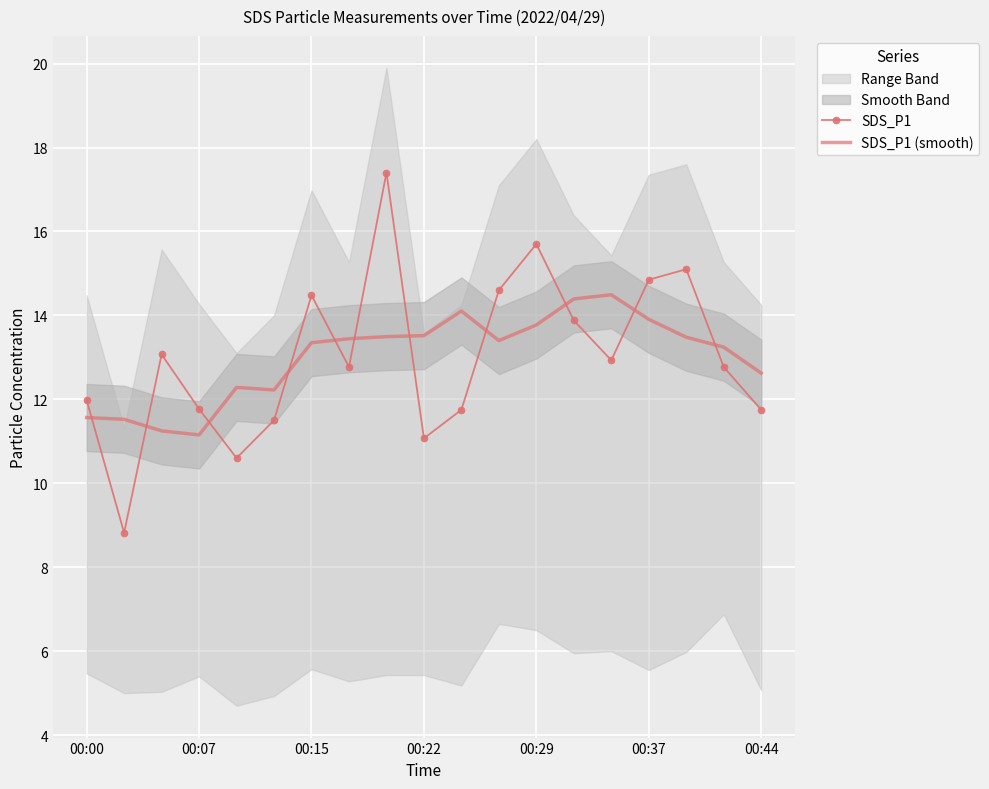

What is the highest value of the SDS_P1 series?

17.4